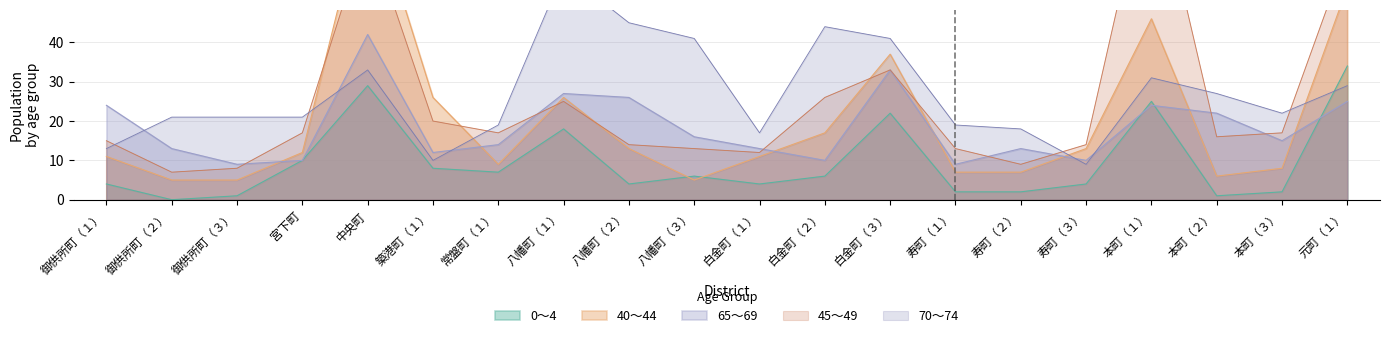

True or false: 65～69 has a value of 19 at 築港町（１）.

False